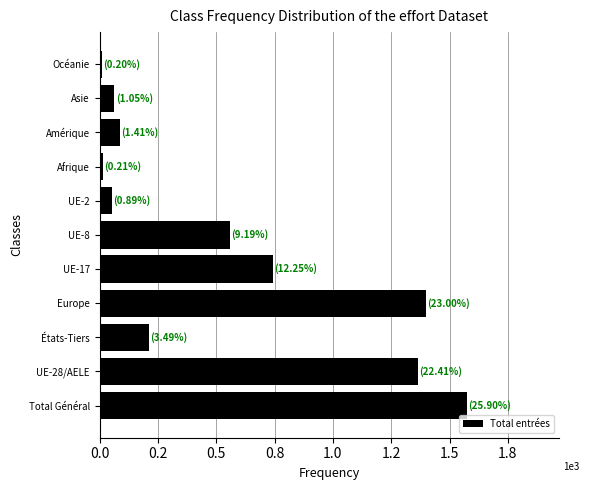

What is the smallest value displayed?

12